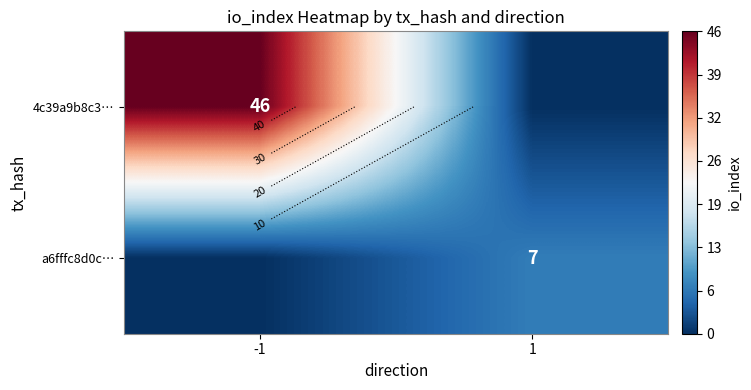

How many positive values does the a6fffc8d0c… series have?

1